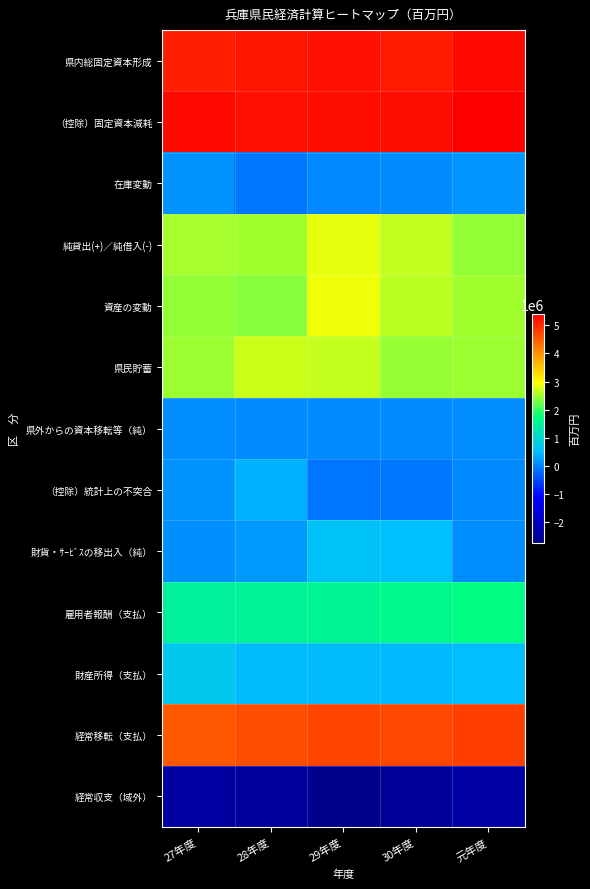

Which category has the lowest value across all series?

29年度